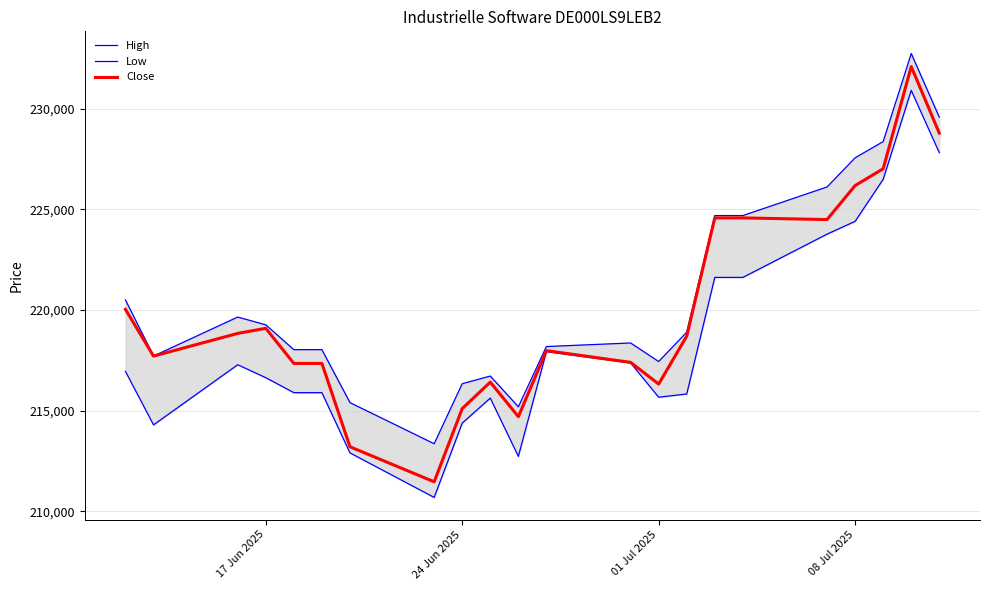

Rank the series by their average value, from highest to lowest.

High, Close, Low